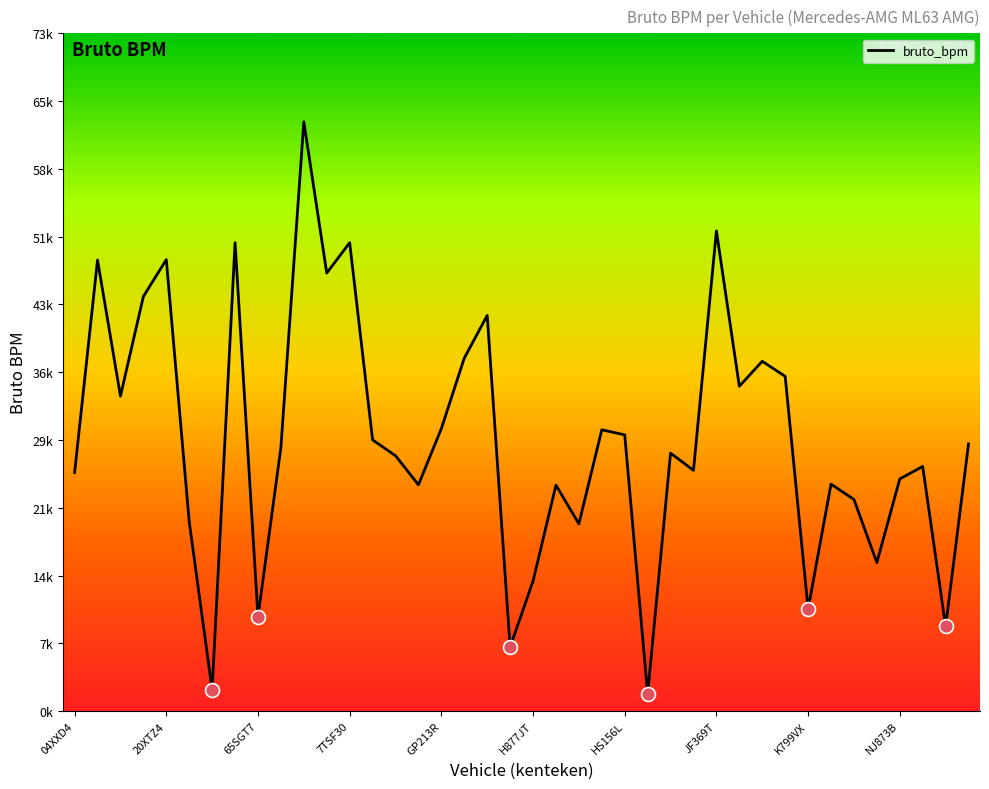

Is this an area chart (filled region under the line)?

No